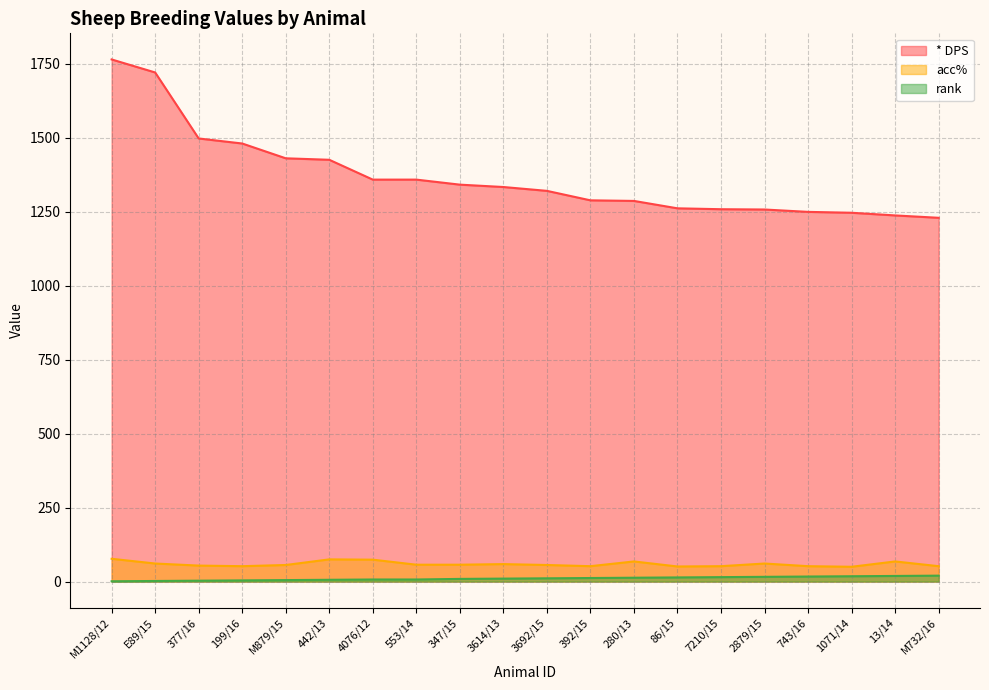

Is it true that acc% equals 52 at M732/16?

True